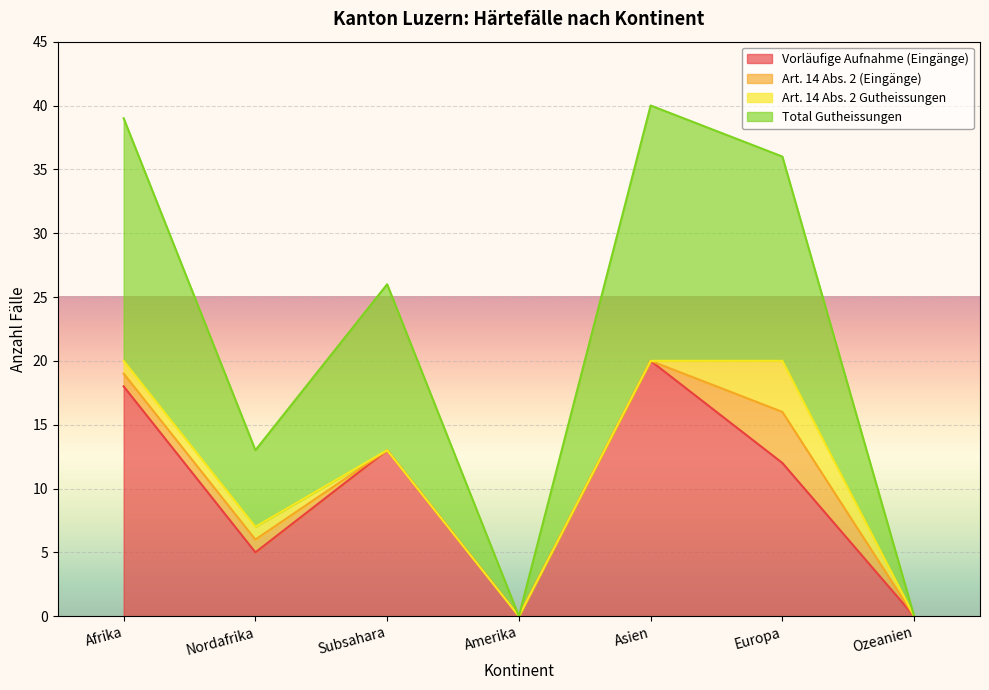

True or false: Total Gutheissungen and Vorläufige Aufnahme (Eingänge) cross at least once.

False